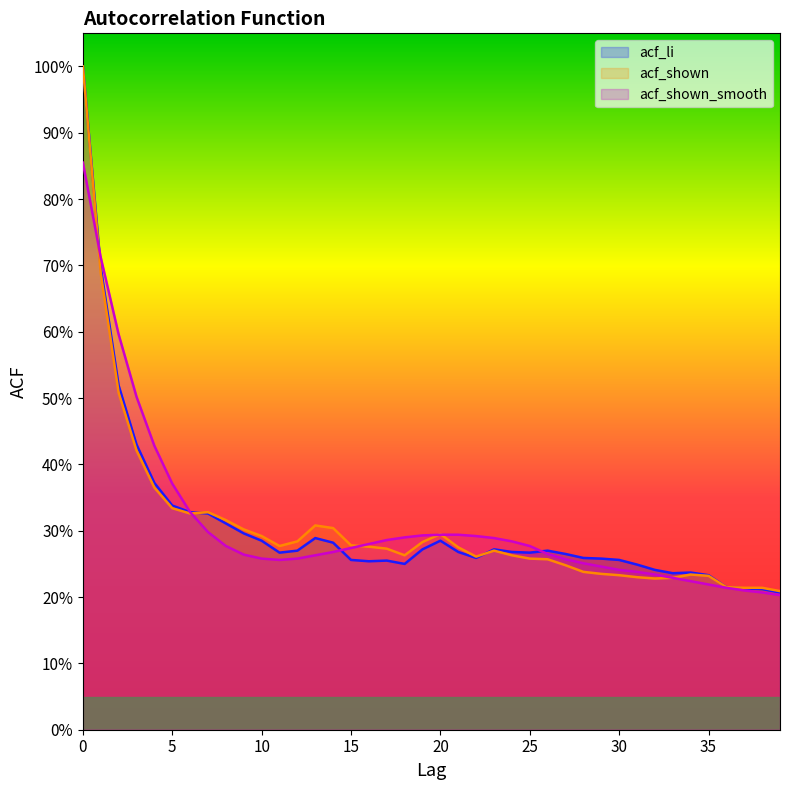

What is the value of the acf_shown point at the 9th from the left?

0.3